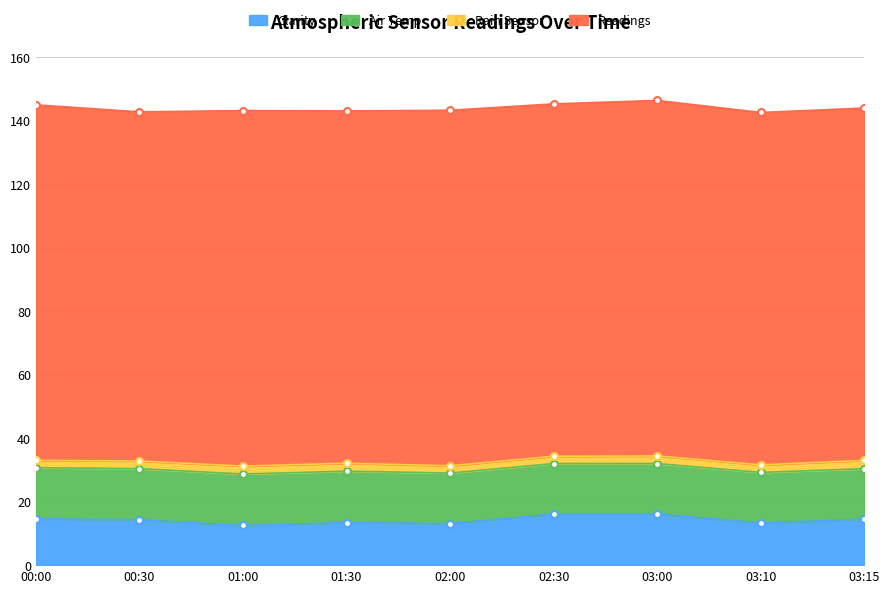

What is the label of the 5th point from the left?

02:00